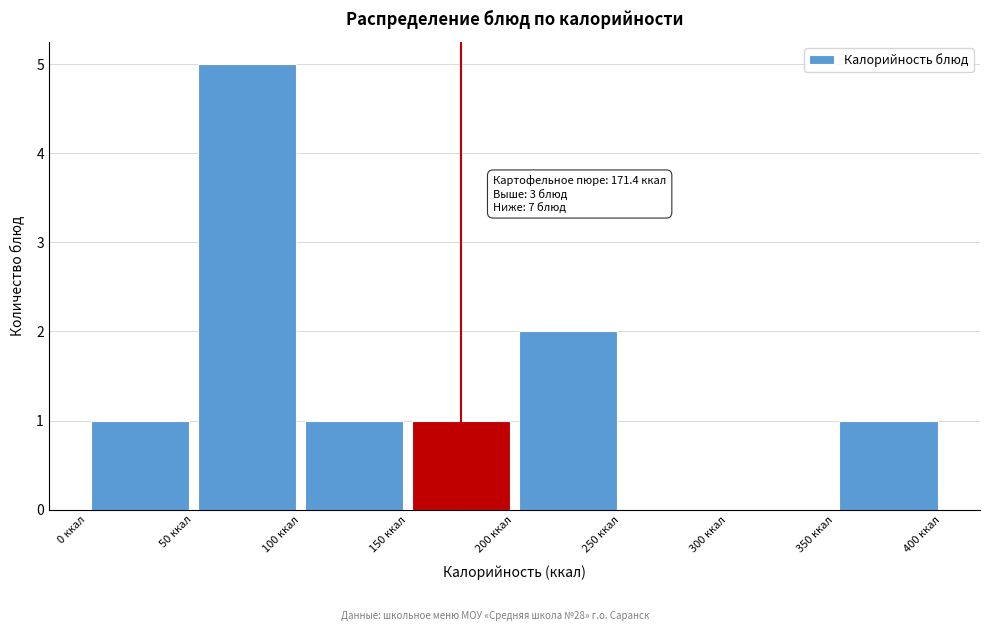

Which range on the x-axis has the tallest bar?

50 to 100